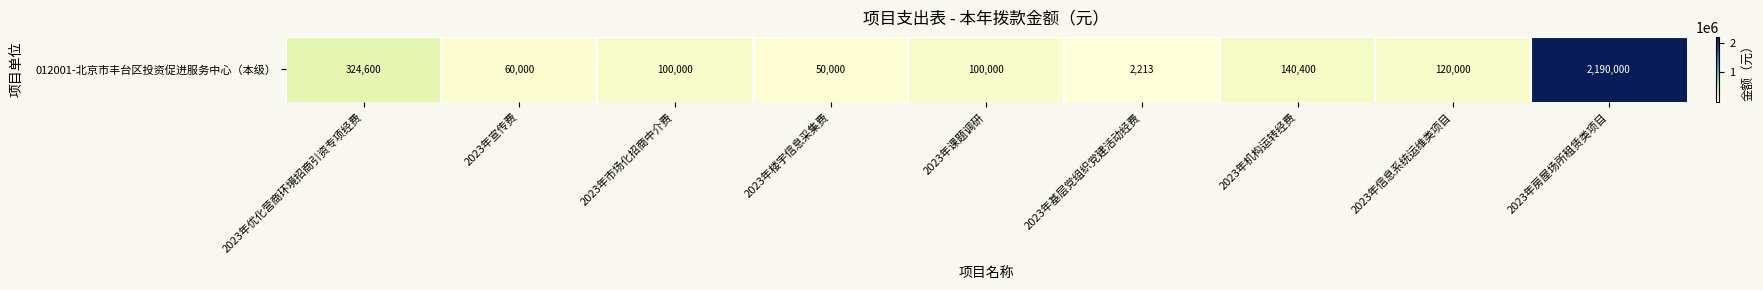

Between 2023年基层党组织党建活动经费 and 2023年房屋场所租赁类项目, which is larger?

2023年房屋场所租赁类项目